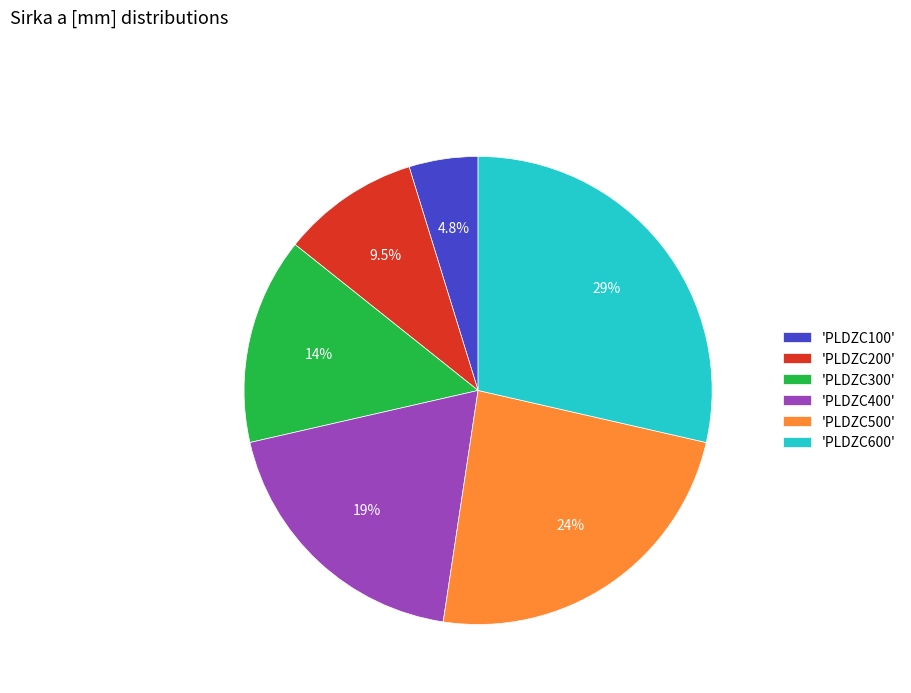

How many slices are in this pie chart?

6